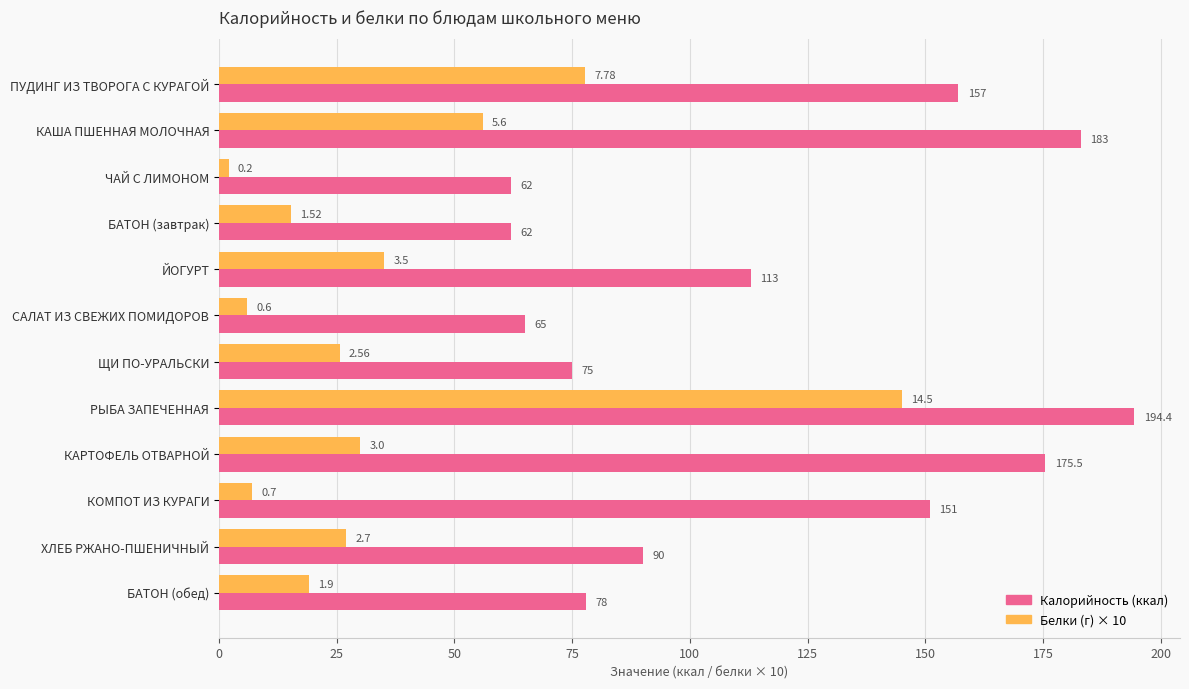

Which label corresponds to the smallest value in the chart?

ЧАЙ С ЛИМОНОМ